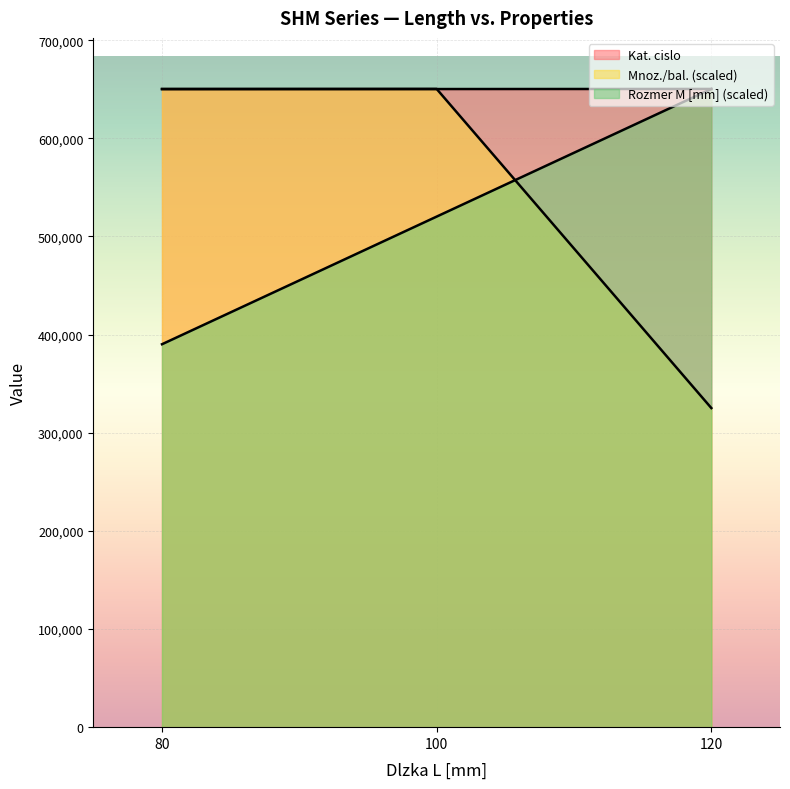

How many lines are shown in the chart?

3